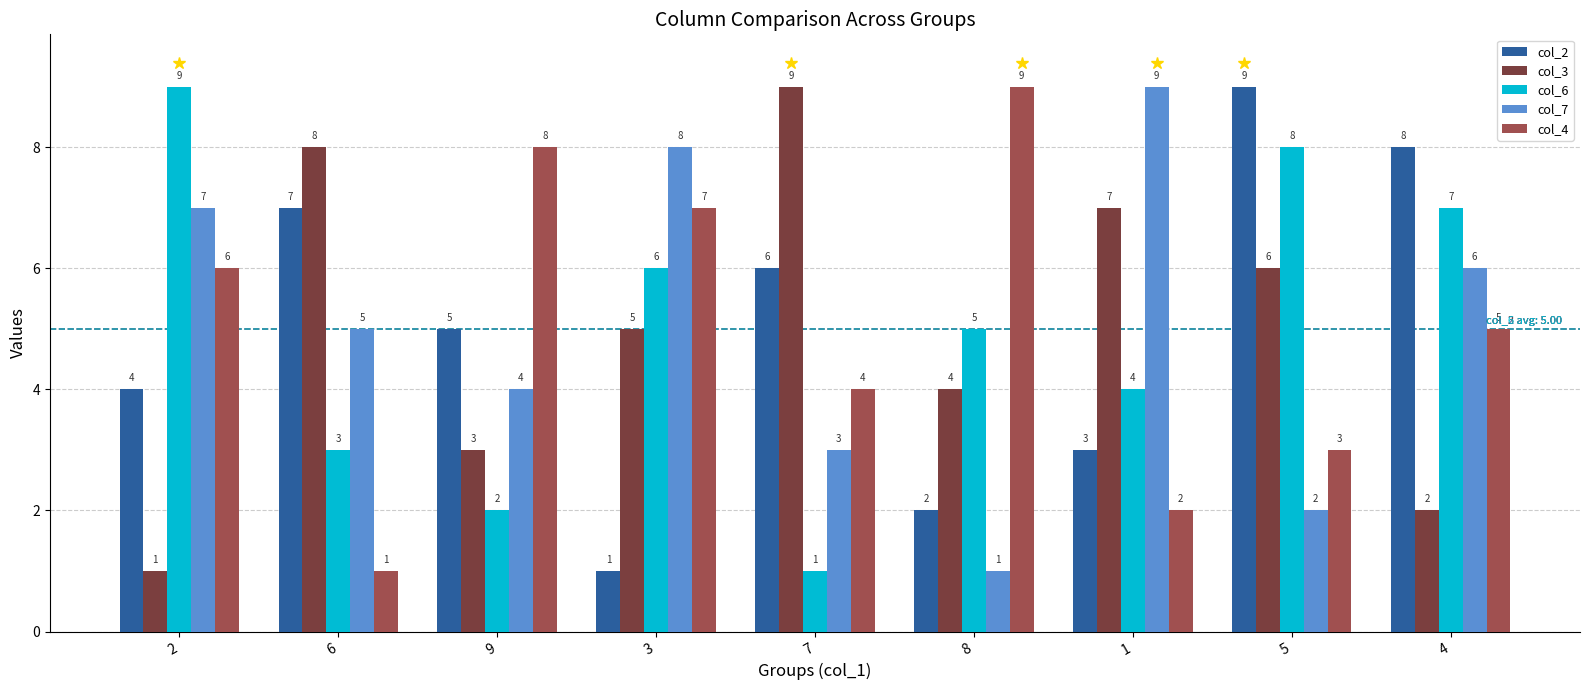

How many data points in col_2 are less than 5?

4